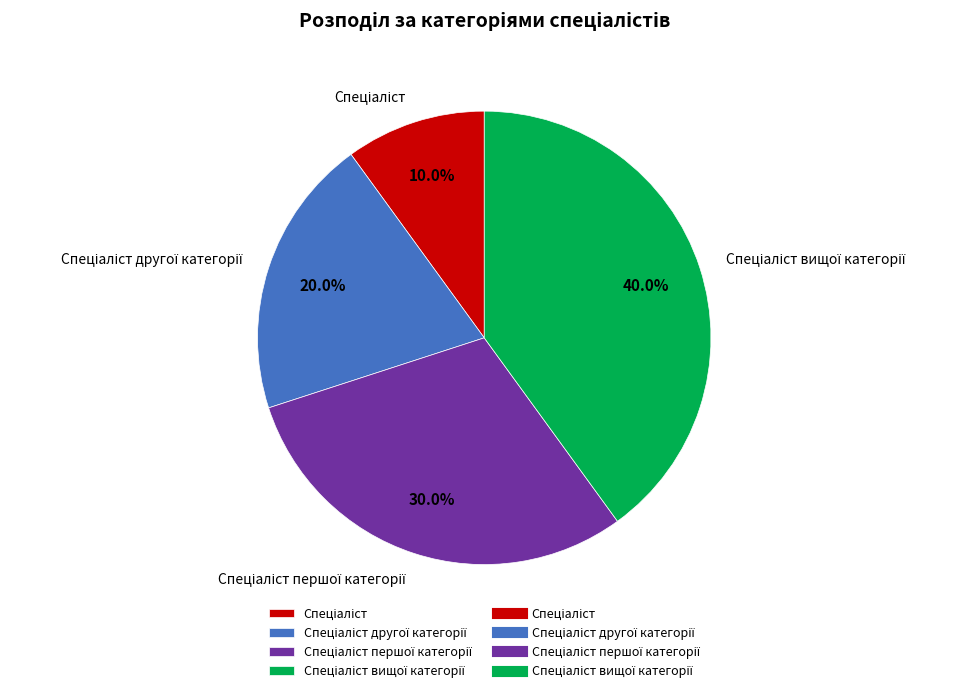

Is there a majority slice in this chart?

No